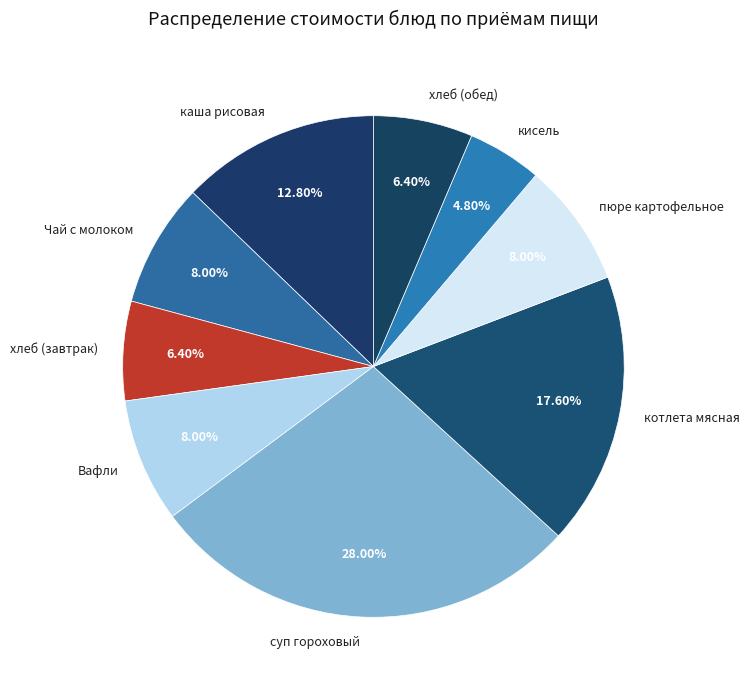

To the nearest percent, what is the difference between the largest and smallest slice percentages?

23%